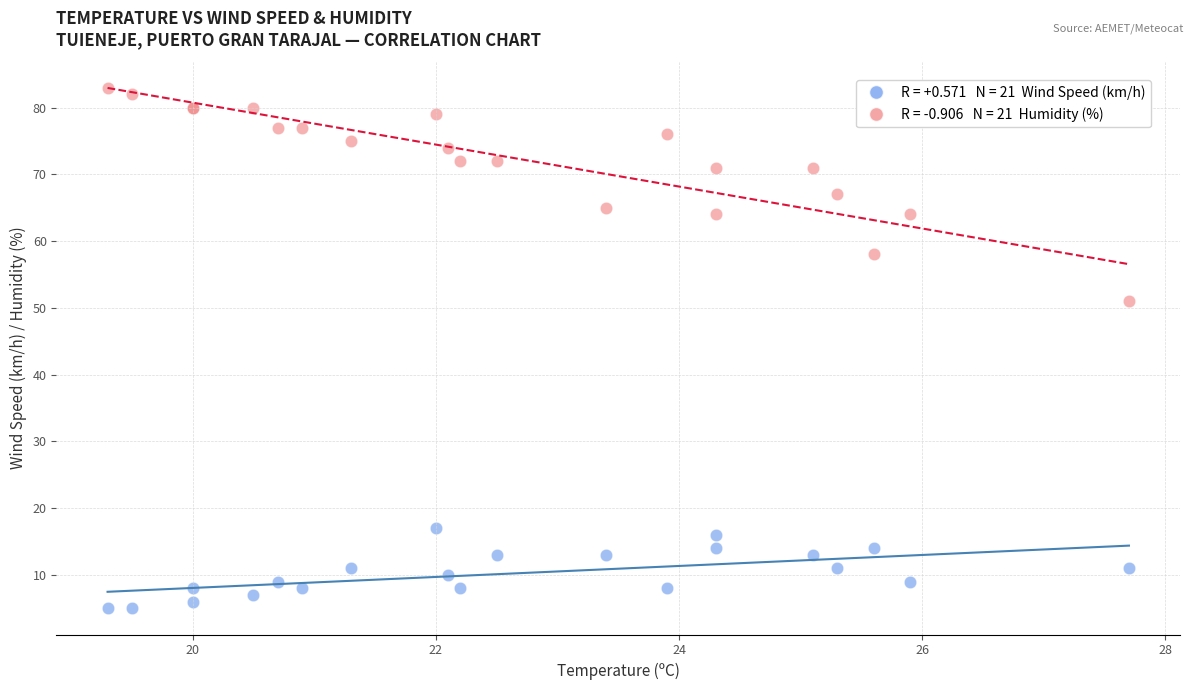

Across all series, what Y value is closest to 44?

51